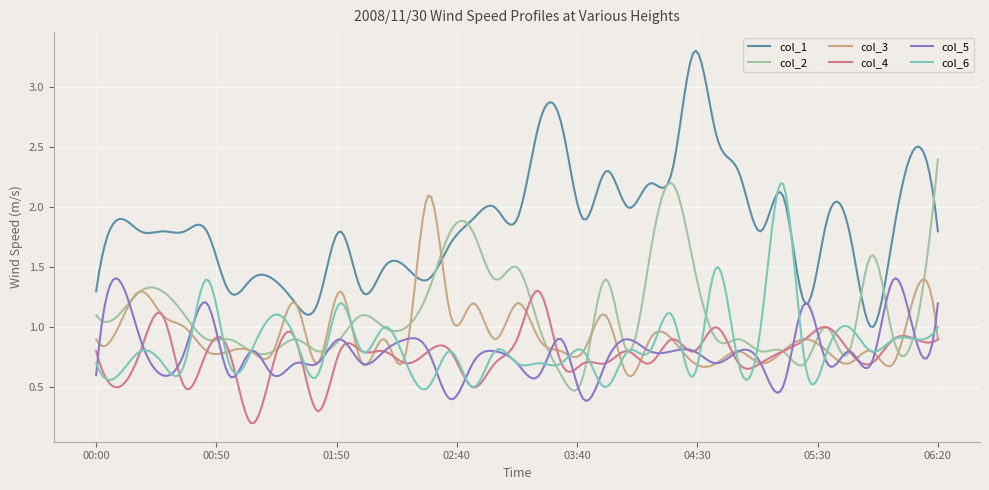

In col_1, how many points are lower than both neighbors (excluding endpoints)?

13